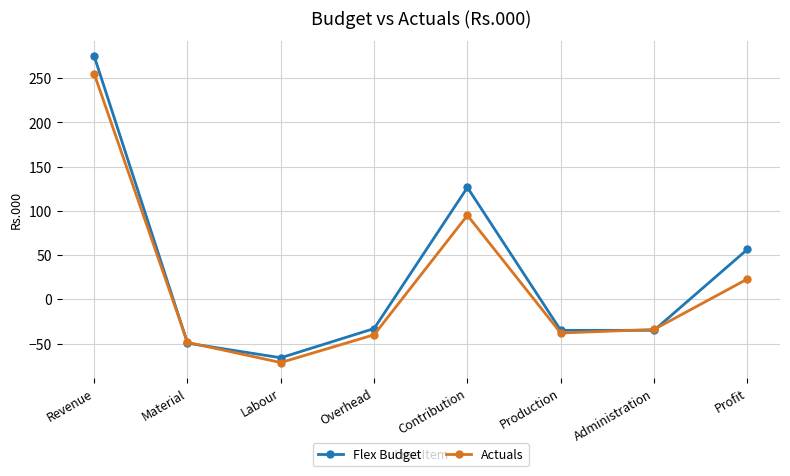

The Flex Budget series shows -35.0 at Administration. True or false?

True